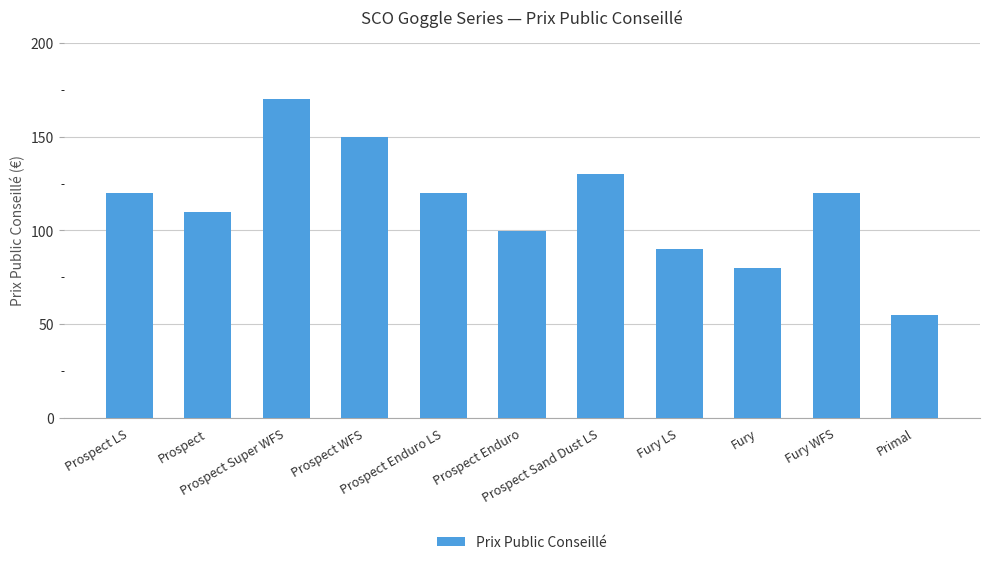

What is the difference between the maximum and minimum values?

115.0